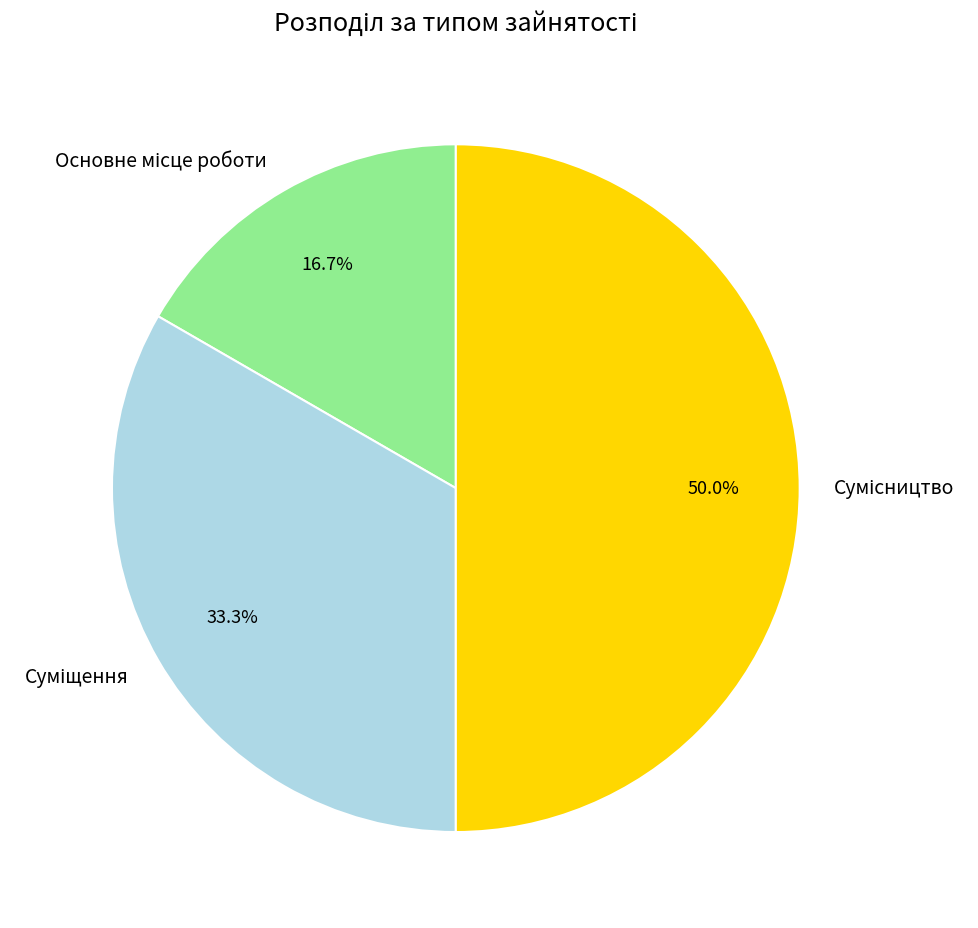

To the nearest percent, what is the difference between the Суміщення and Основне місце роботи slice percentages?

17%